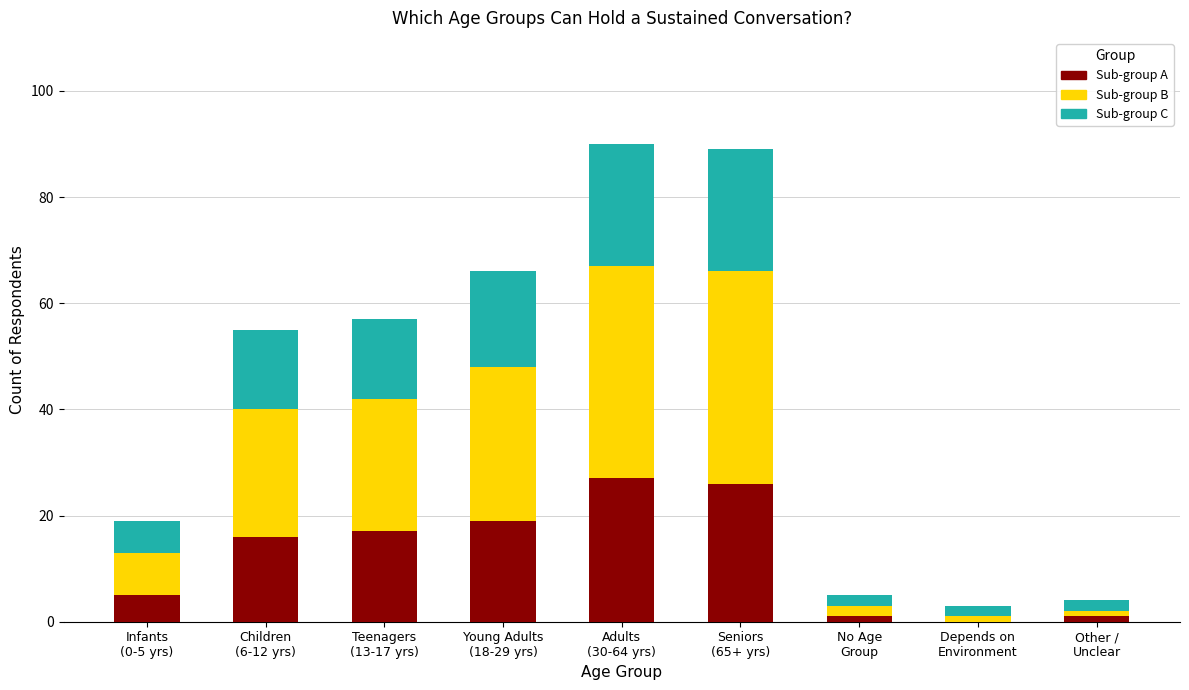

What is the sum of all Sub-group A values?

112